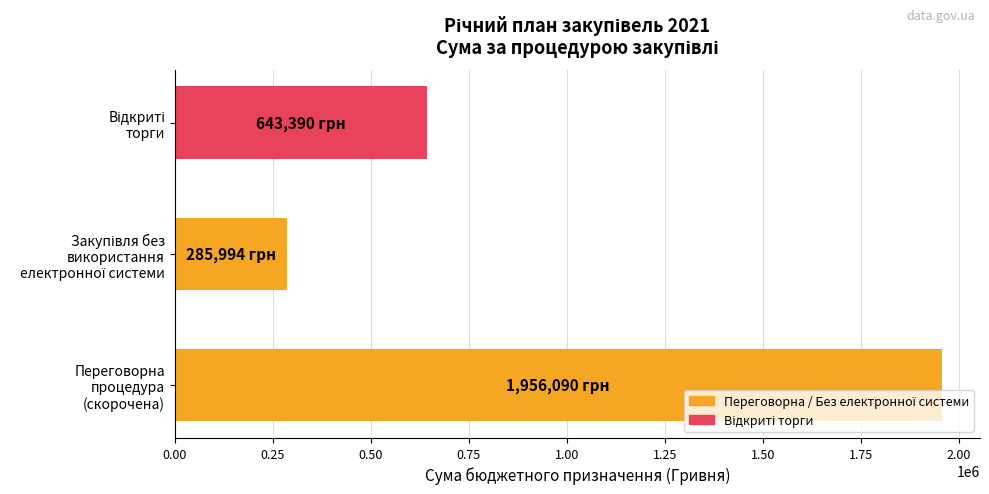

What is the sum of all values?

2885474